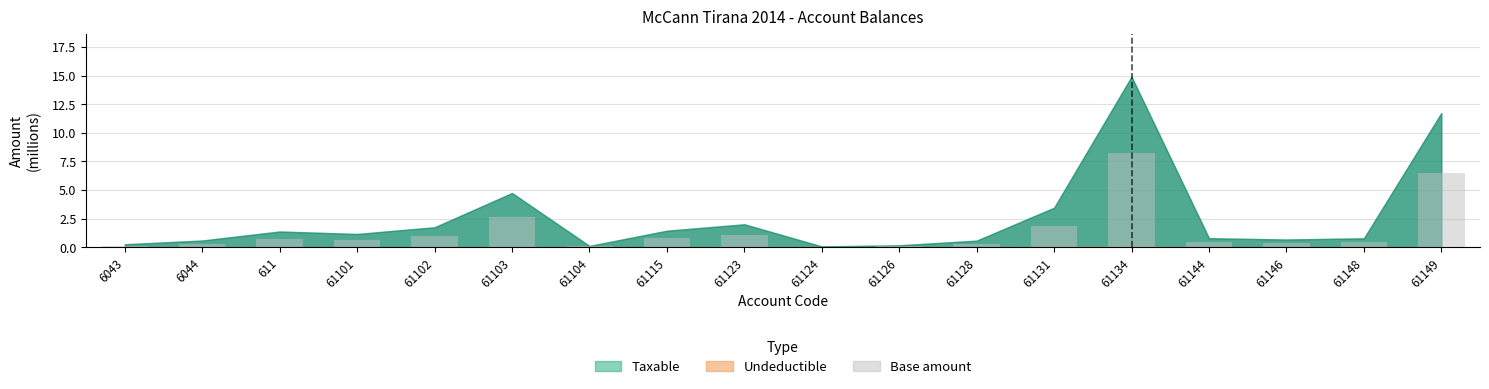

The chart shows a value of 1.9 at 61131. True or false?

True